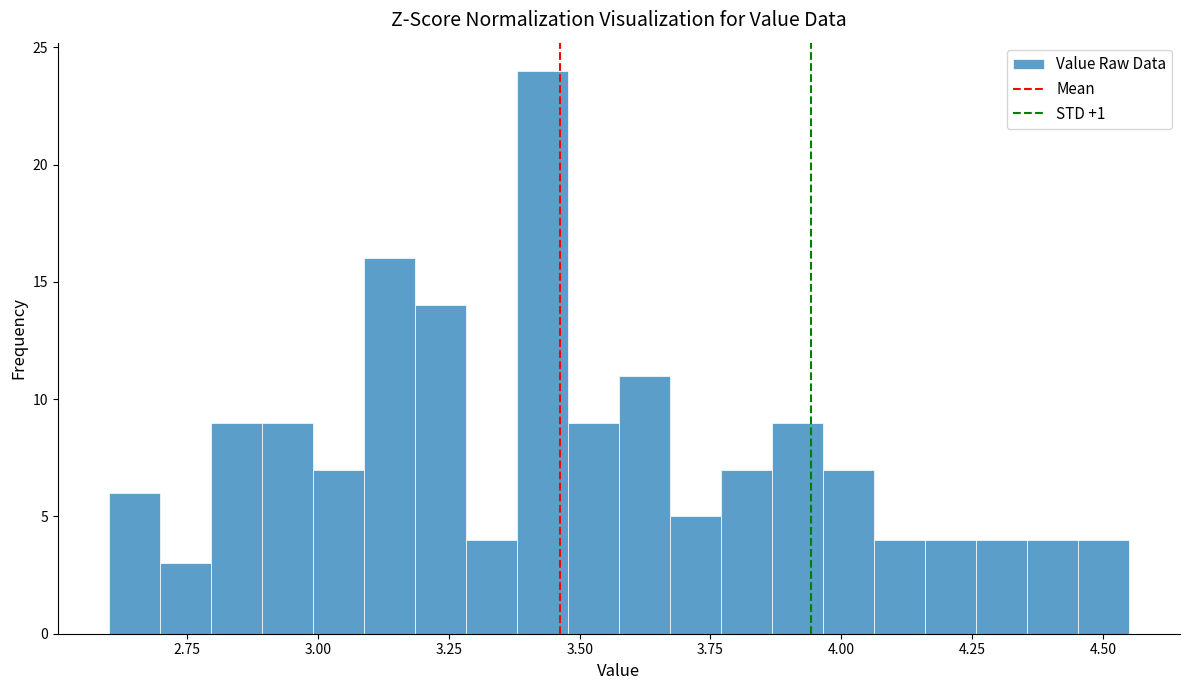

Read against the x-axis, roughly where is the centre of the tallest bar?

3.45